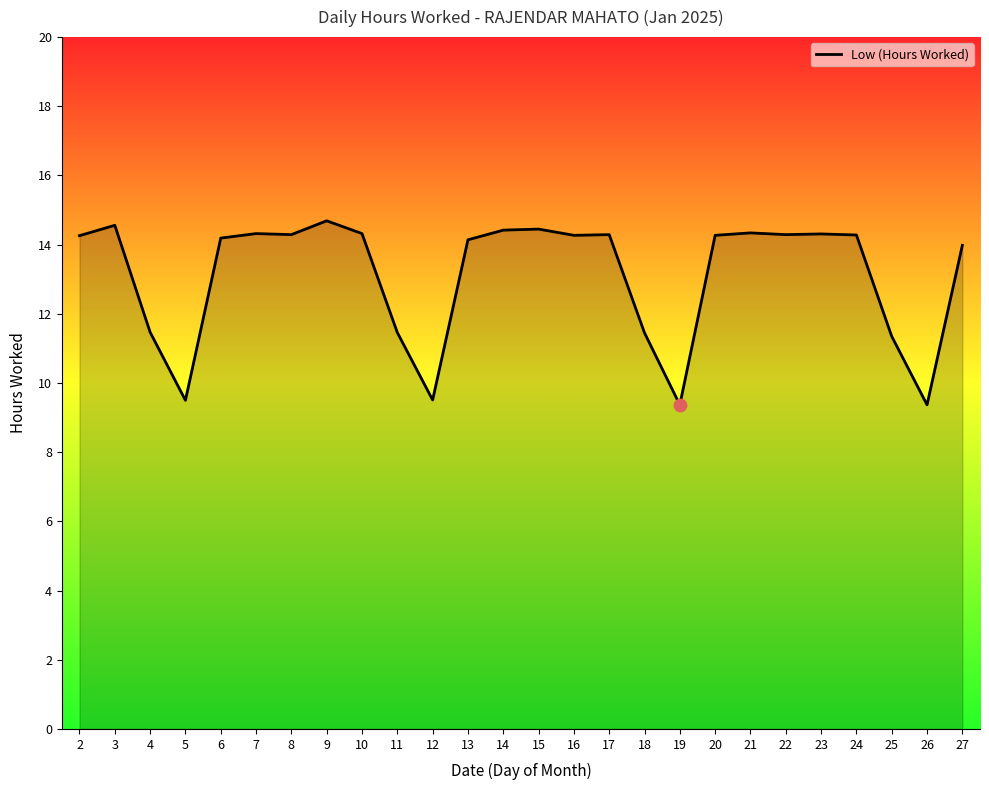

What is the ratio of the value at 5 to the value at 14?

0.7